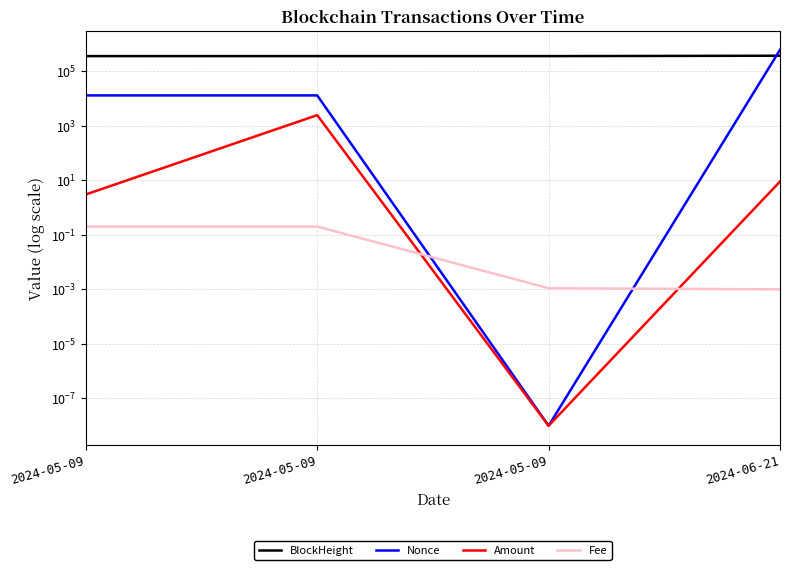

Between 2024-05-09 and 2024-05-09, which series saw the biggest shift?

Nonce